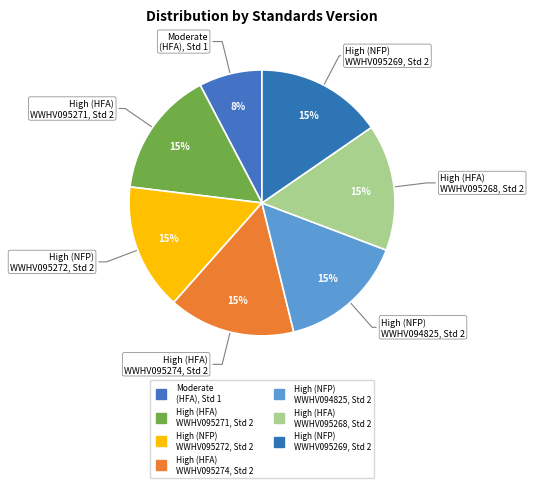

How many slices are in this pie chart?

7